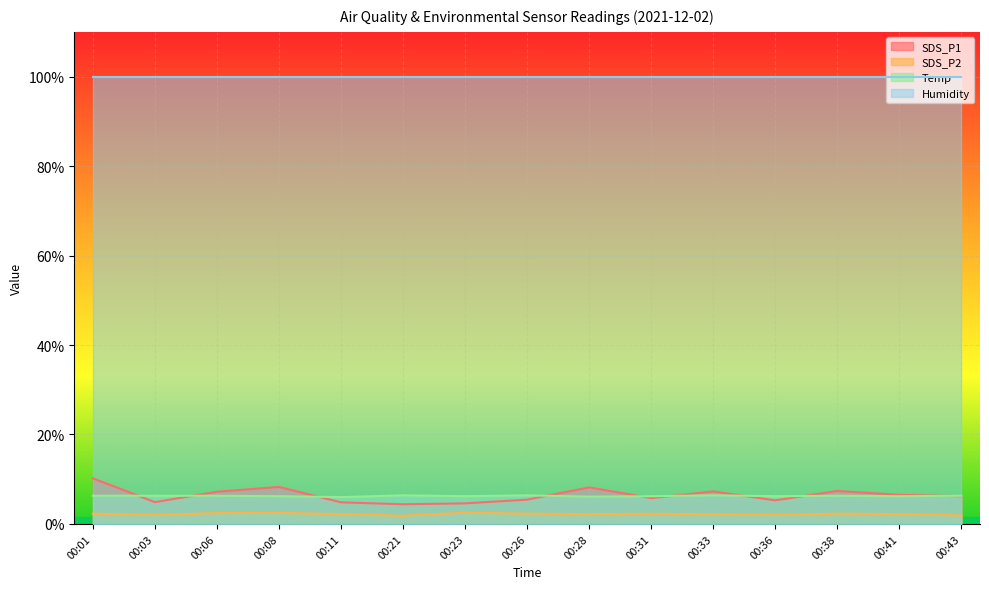

At which category does the chart reach its minimum across all series?

00:21